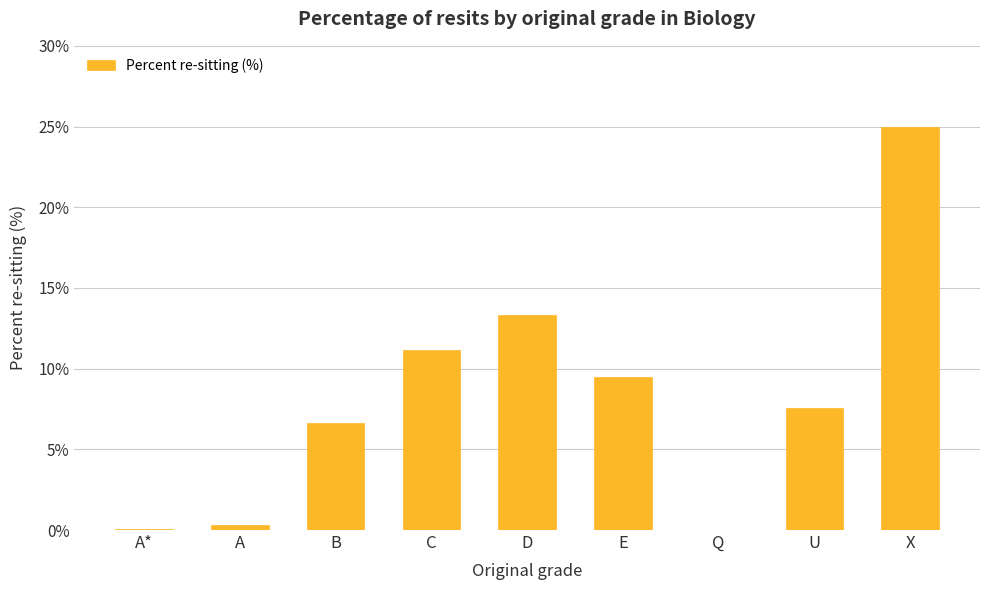

What is the sum of the values at X and D?

38.3